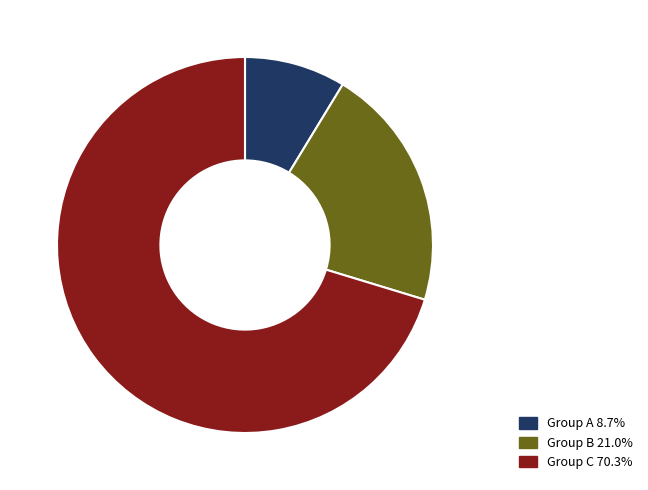

Is there a majority slice in this chart?

Yes